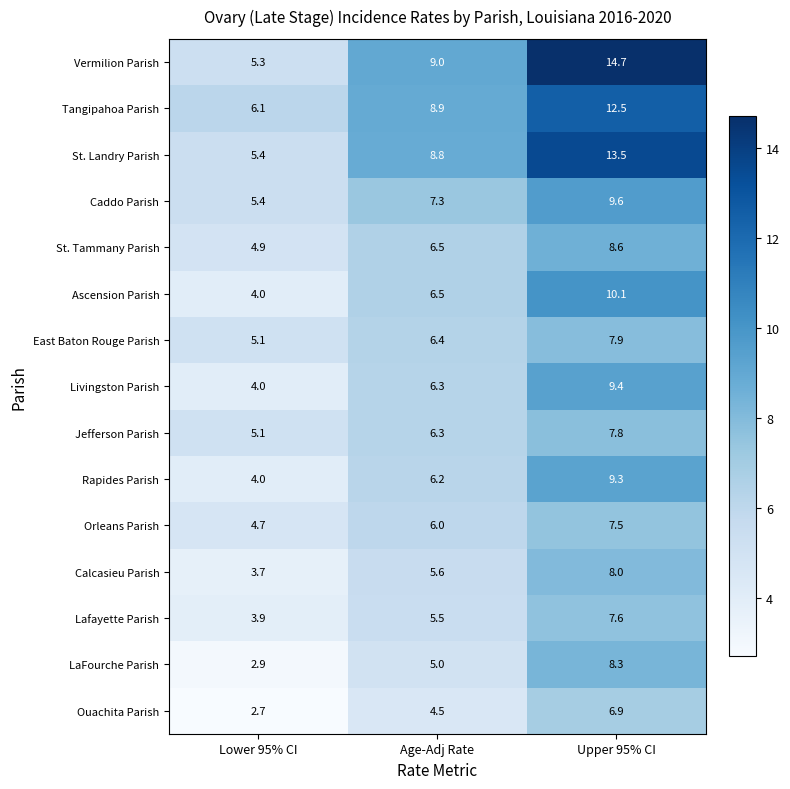

Which series changed the most between Lower 95% CI and Age-Adj Rate?

Vermilion Parish